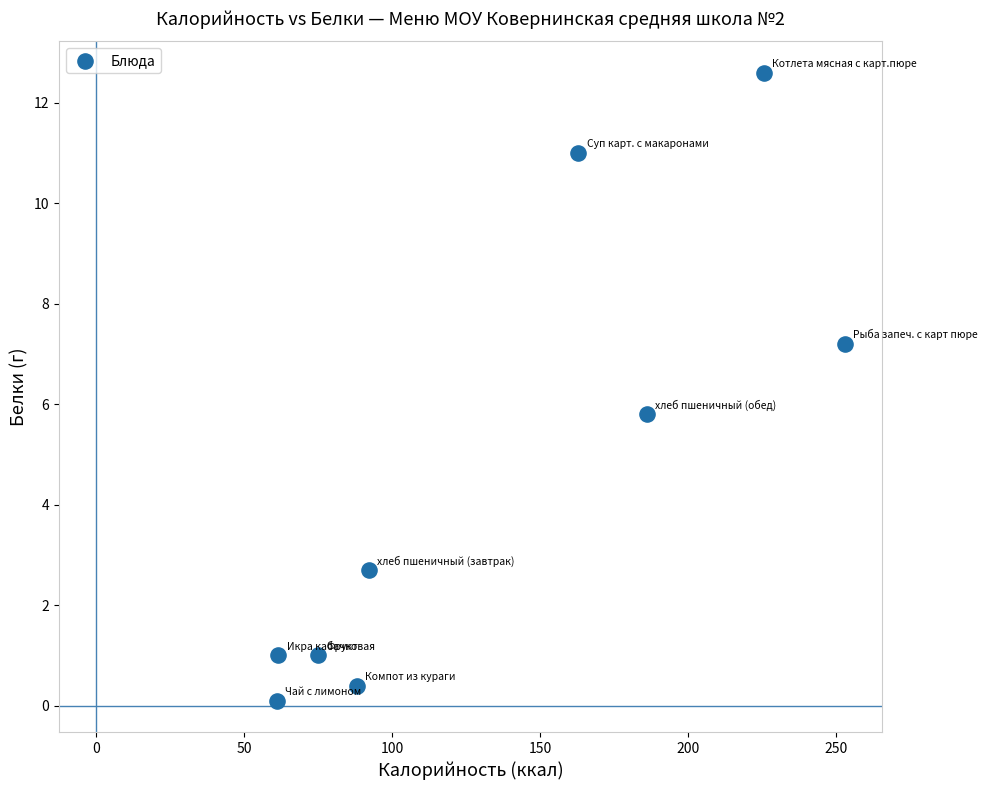

What is the average X value?

133.9